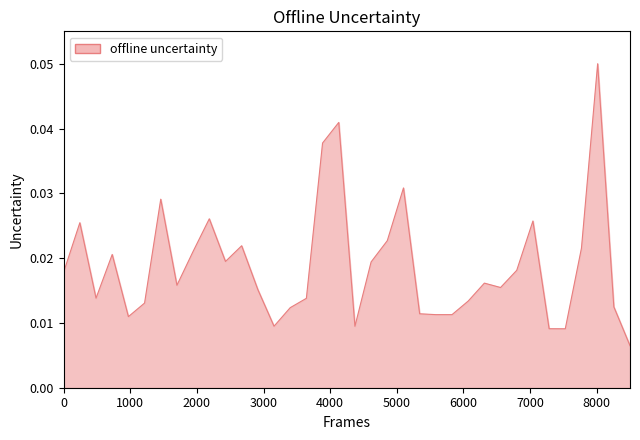

True or false: there are more than 1 points higher than both neighbors.

True